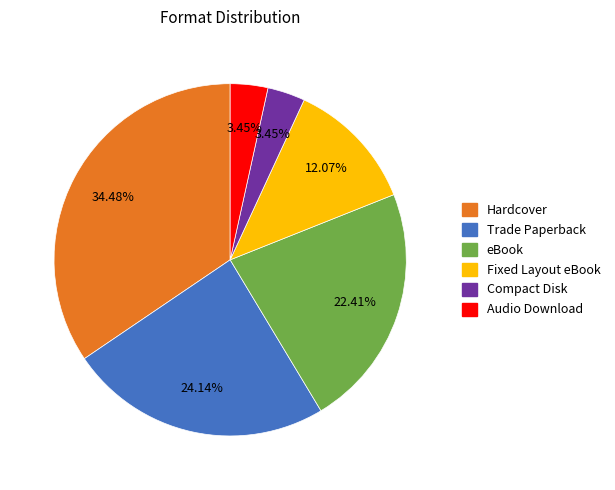

To the nearest percent, what is the difference between the Hardcover and Trade Paperback slice percentages?

10%